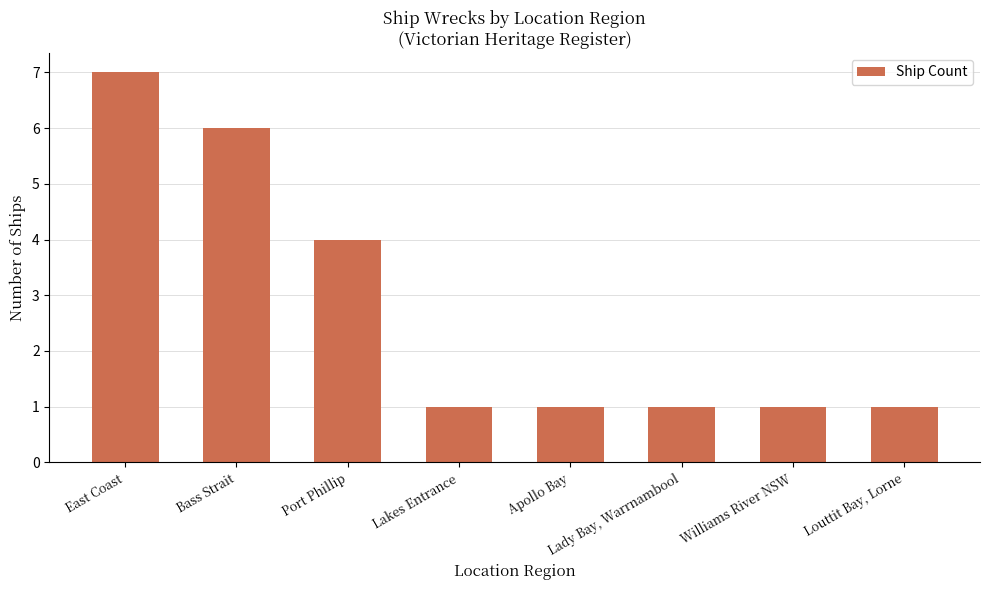

Reading right to left, extract all data points from this chart.

1	1	1	1	1	4	6	7